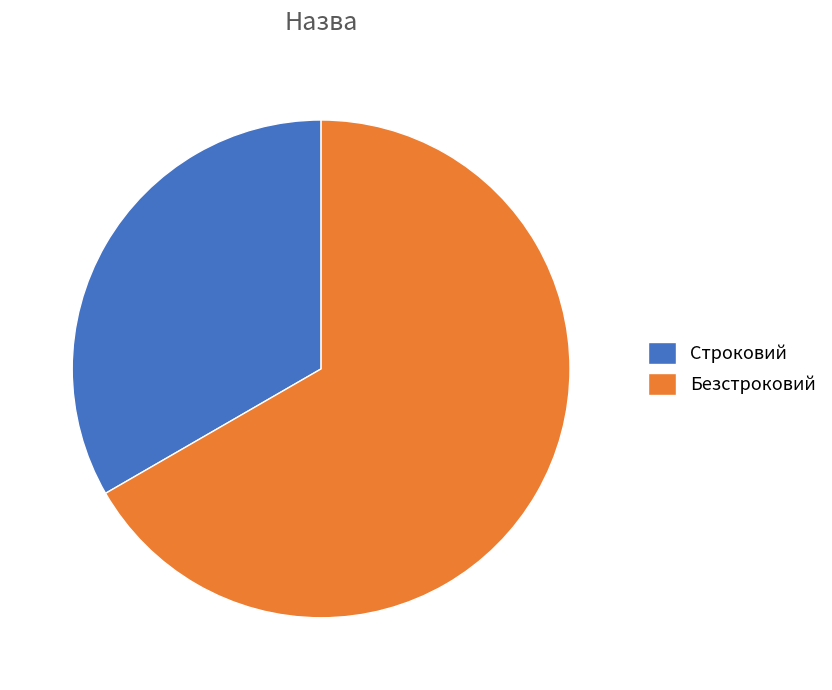

Does Строковий represent more than half of the total?

No